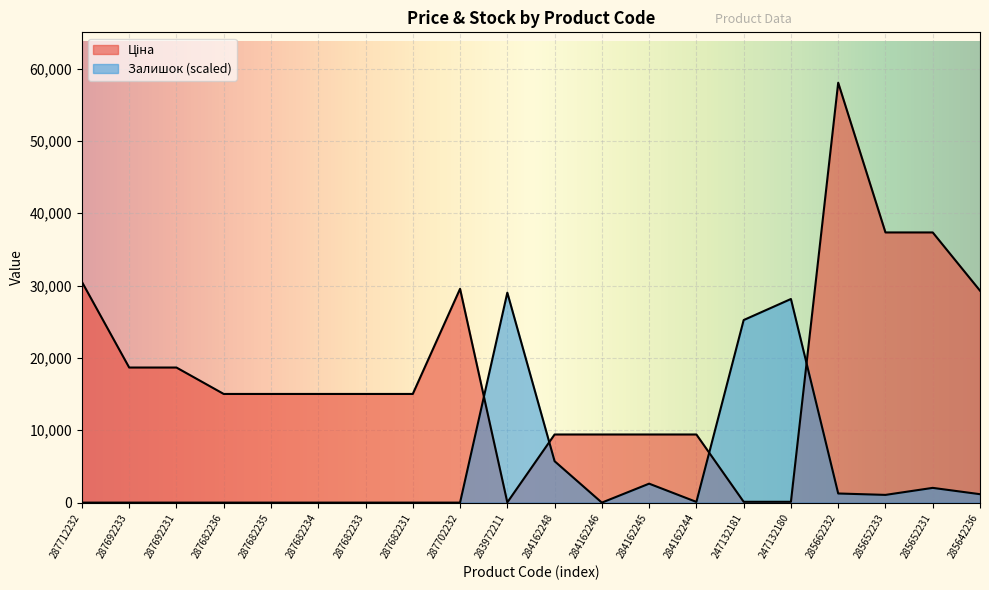

Reading left to right, transcribe all the data shown in this chart.

Ціна: 30512.3	18671.5	18671.5	15019.2	15019.2	15019.2	15019.2	15019.2	29548.9	32.0	9416.9	9416.9	9416.9	9416.9	113.3	113.3	58037.0	37343.0	37343.0	29294.9
Залишок: 0.0	0.0	0.0	0.0	0.0	0.0	0.0	0.0	0.0	29018.5	5726.1	0.0	2620.4	97.1	25233.5	28145.0	1261.7	1067.6	2038.1	1164.6